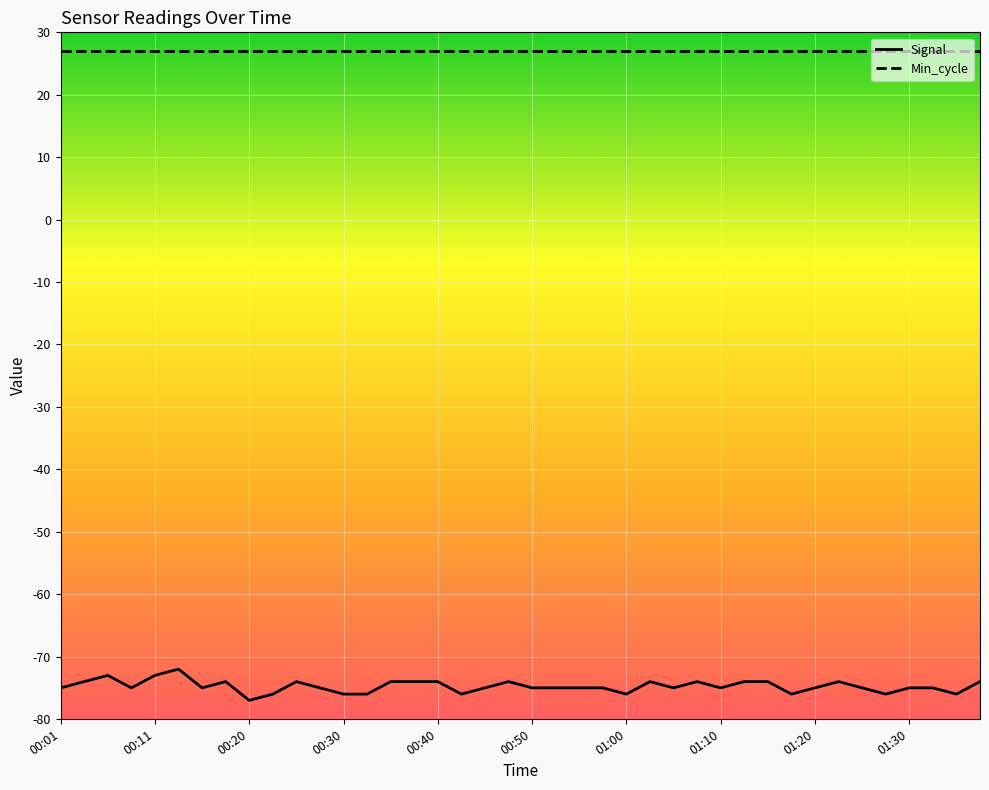

True or false: Signal and Min_cycle cross at least once.

False